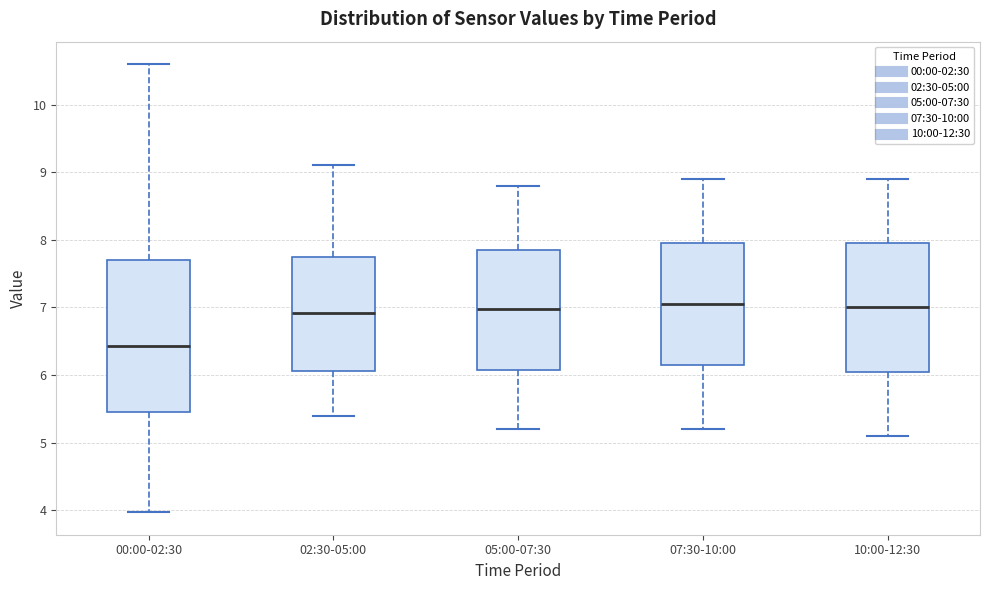

Which box has the lowest median line?

00:00-02:30